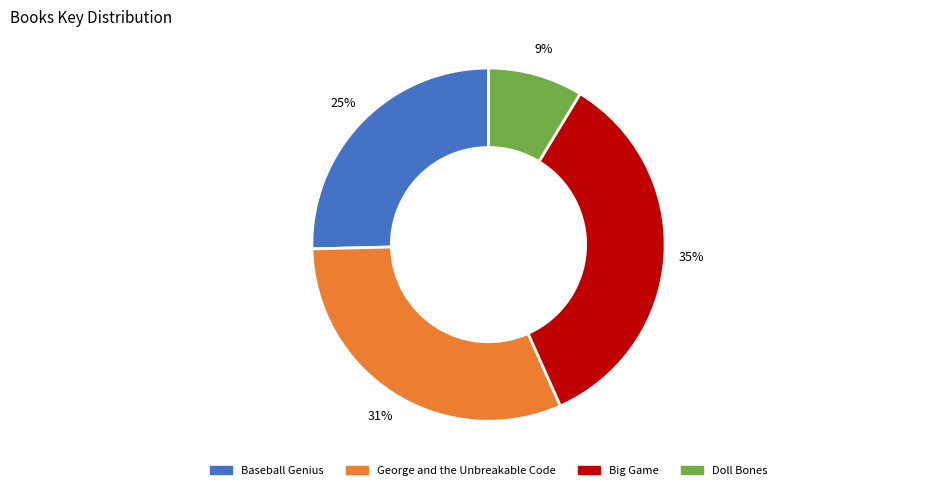

What is the ratio of the value at Doll Bones to the value at Big Game?

0.3